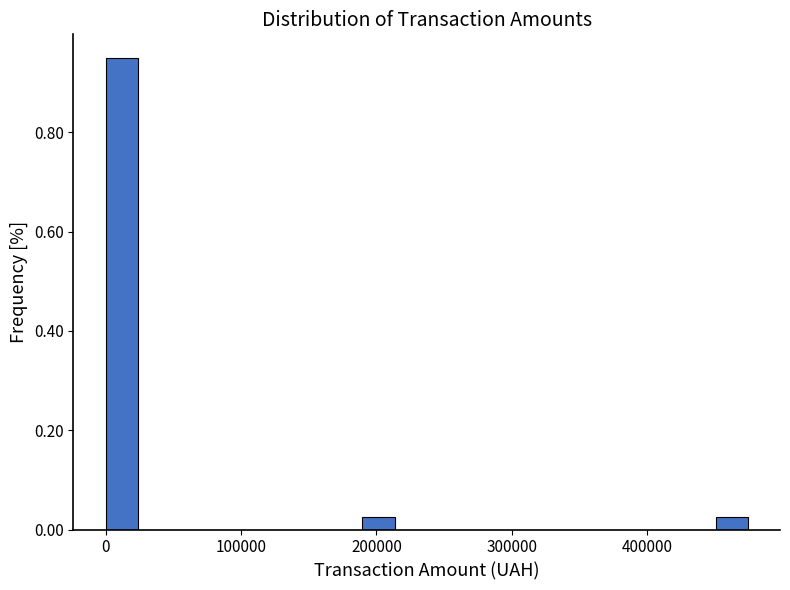

Around what value on the x-axis is the tallest bar? Give the approximate position of its centre, as read against the axis.

10000